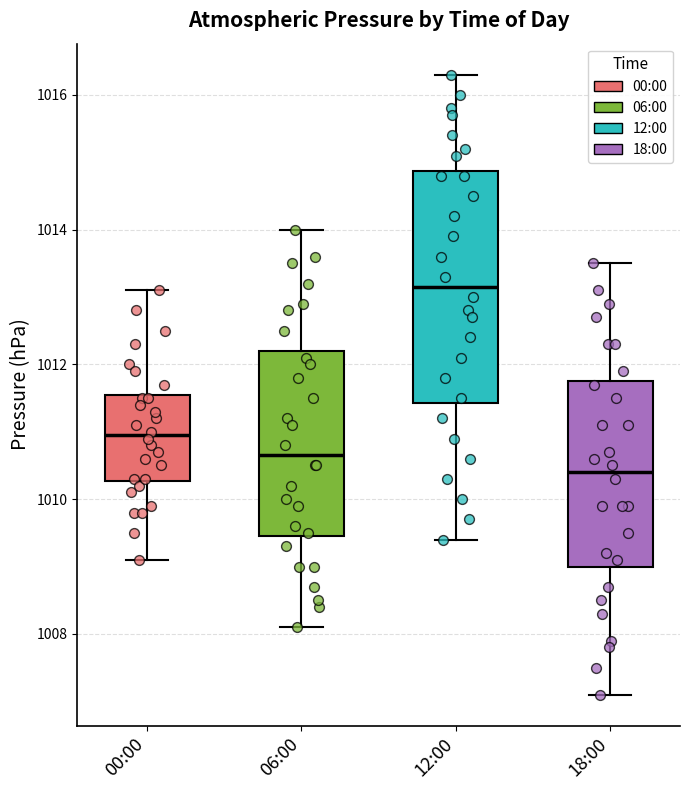

Which box has the lowest median line?

18:00